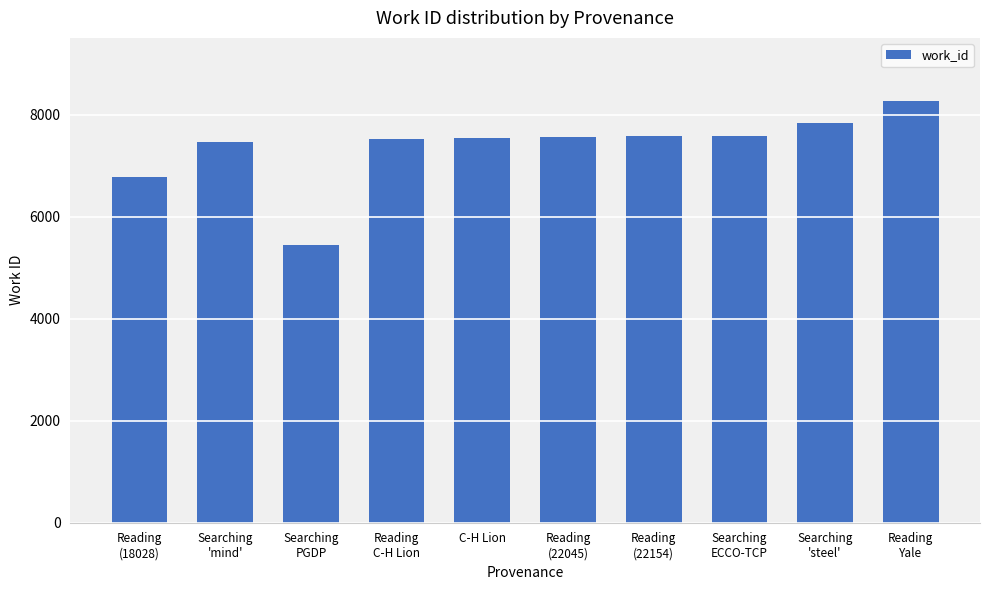

Read the value at Reading
(22154), to the nearest 10.

7580